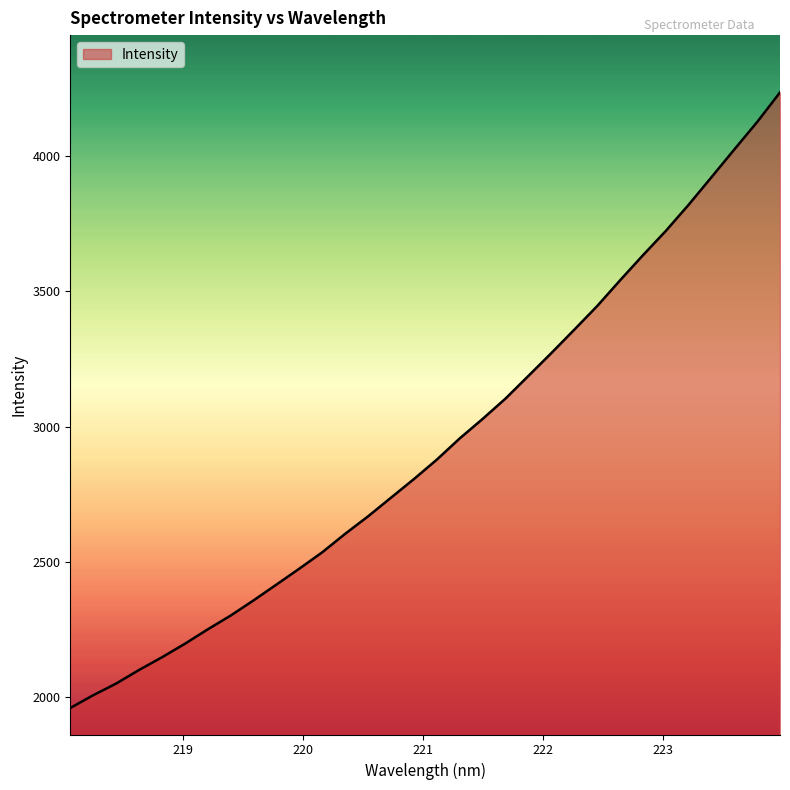

What is the difference between the maximum and minimum values?

2275.6